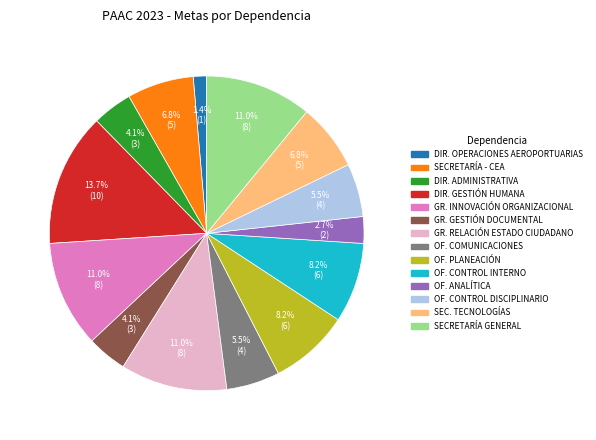

Is there any slice that represents more than half of the pie?

No